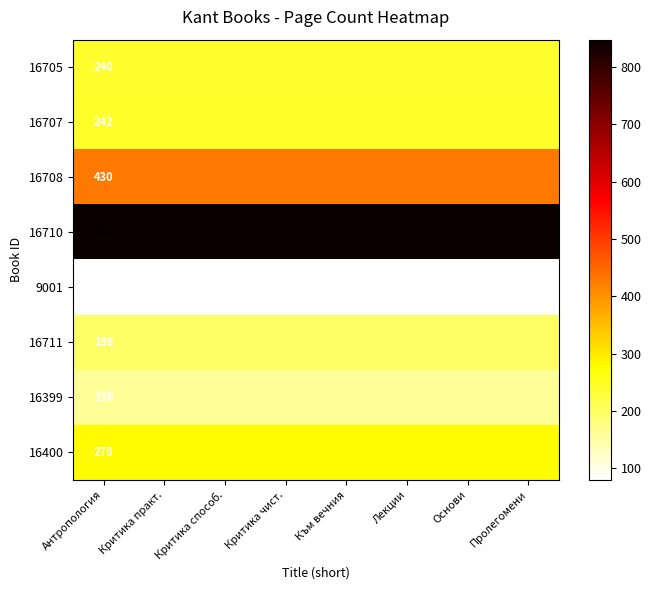

What is the average value of the 16399 series?

158